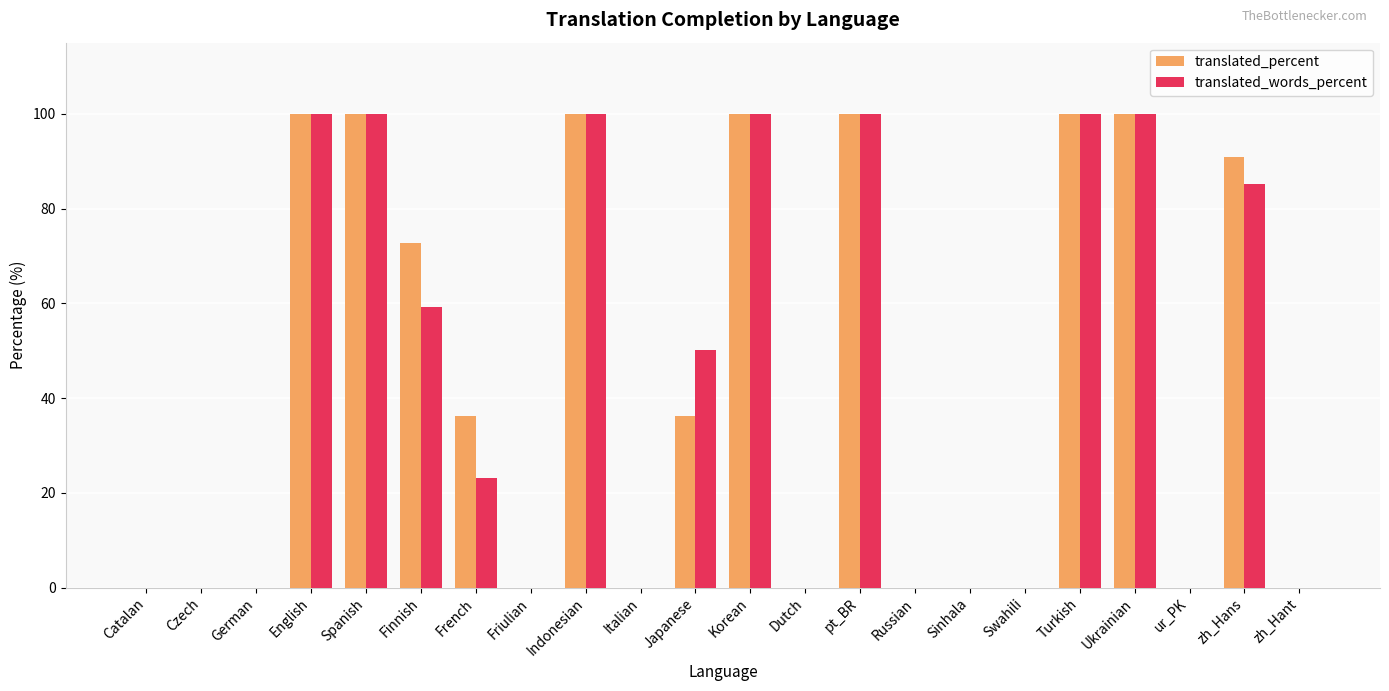

Is the value of translated_words_percent at Dutch greater than the value of translated_percent at zh_Hans?

No